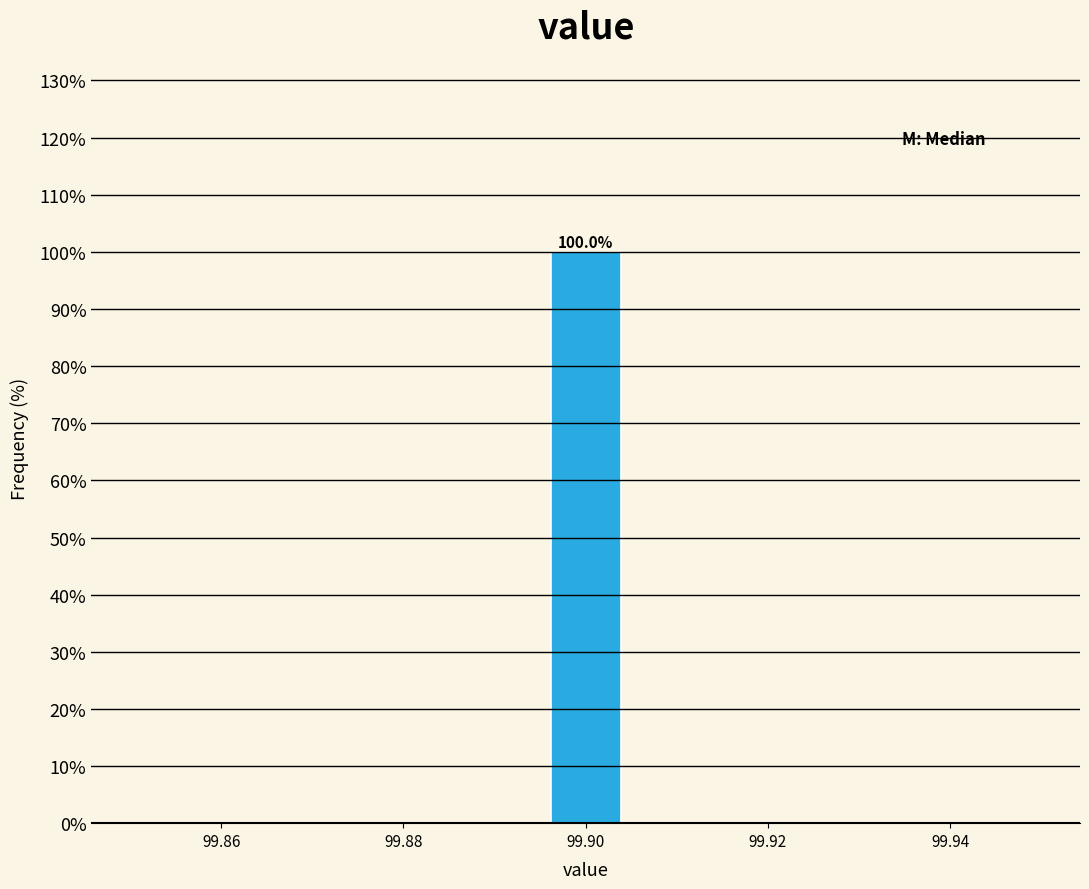

Which range on the x-axis has the tallest bar?

99.896 to 99.904